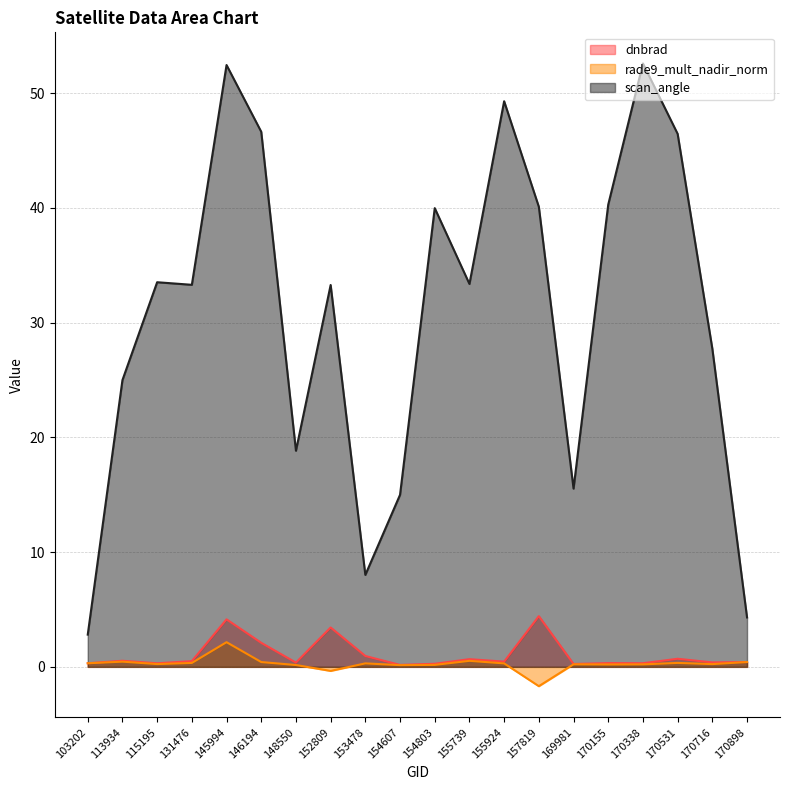

How many data points in scan_angle are less than 33?

8